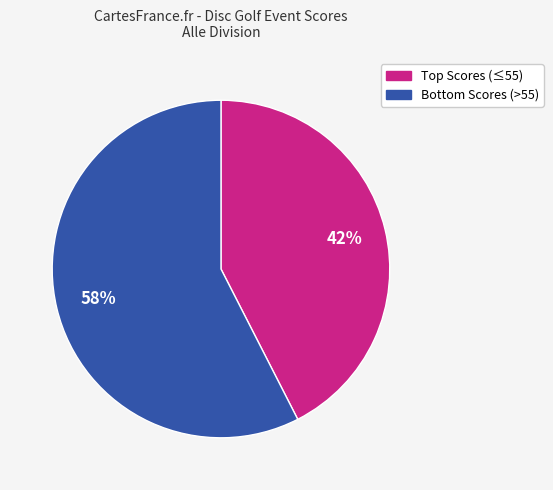

Count the number of slices in the pie.

2